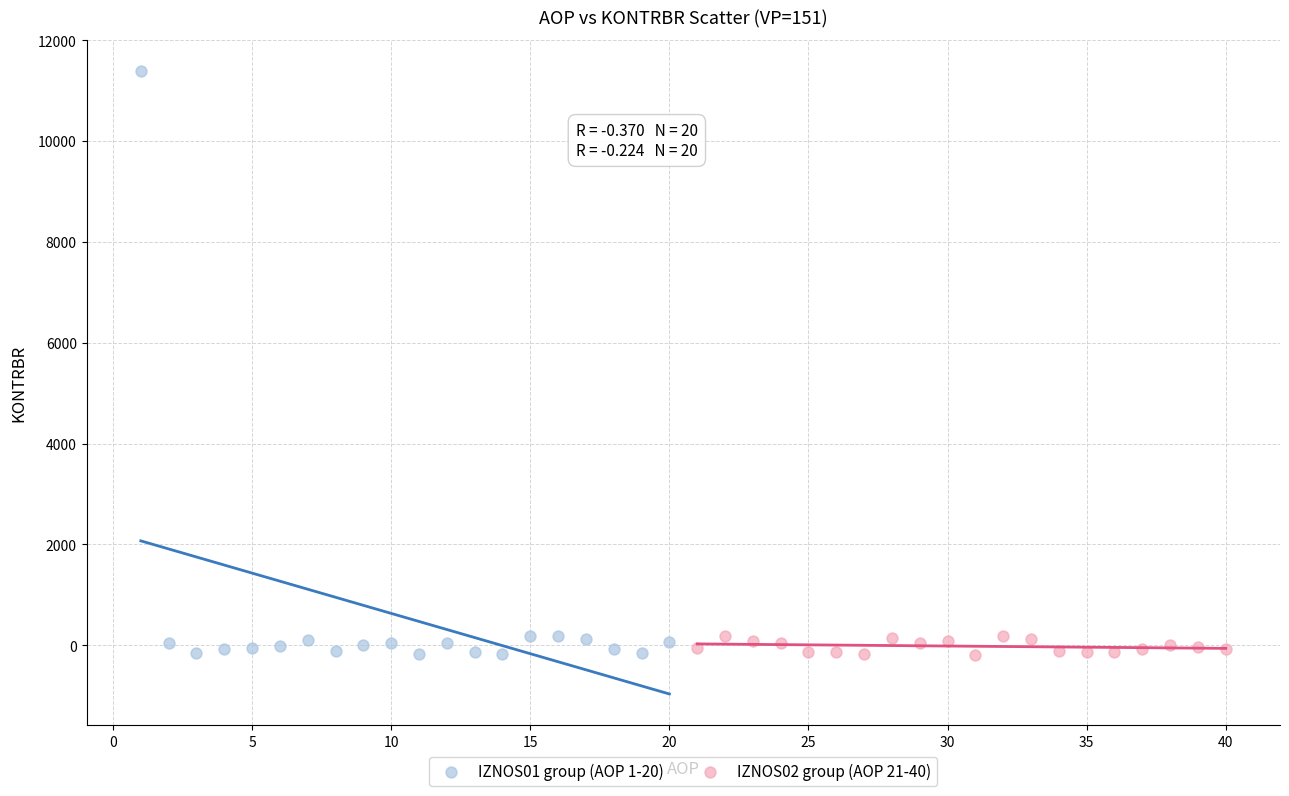

Which series has the widest spread of Y values?

IZNOS01 group (AOP 1-20)